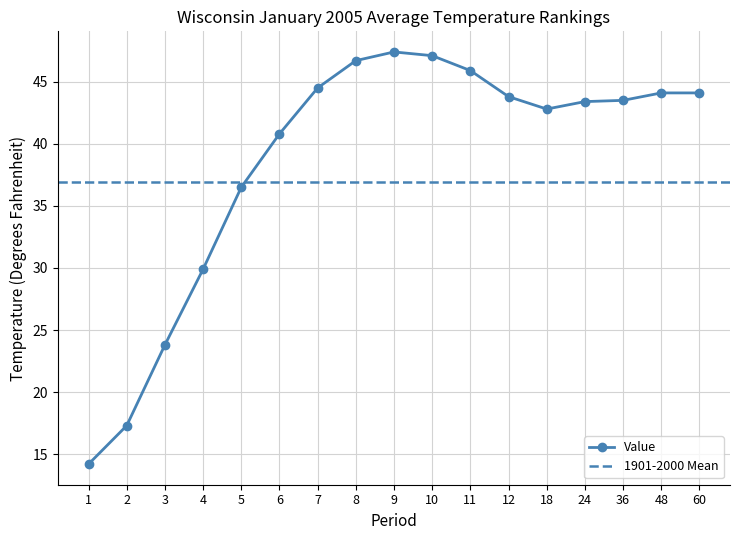

What is the change in value from 9 to 11?

-1.5